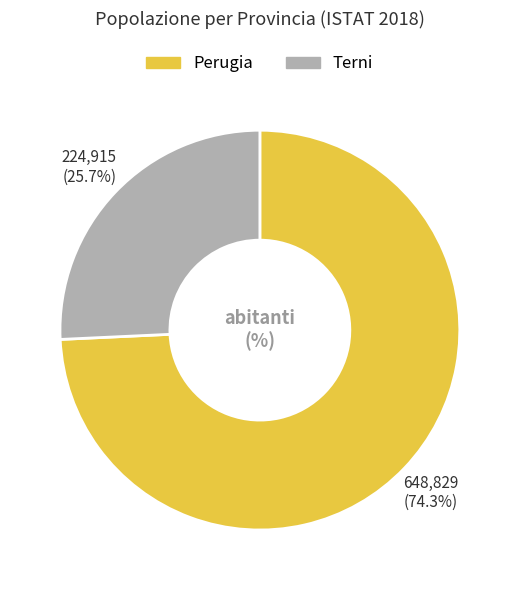

How much of the chart is everything except Perugia?

25.7%